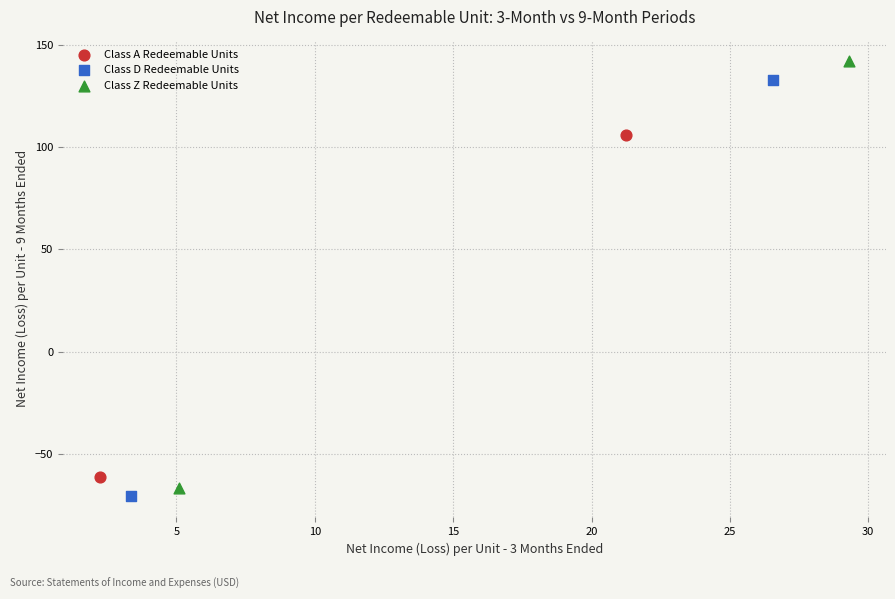

Which series contains the lowest Y value?

Class D Redeemable Units